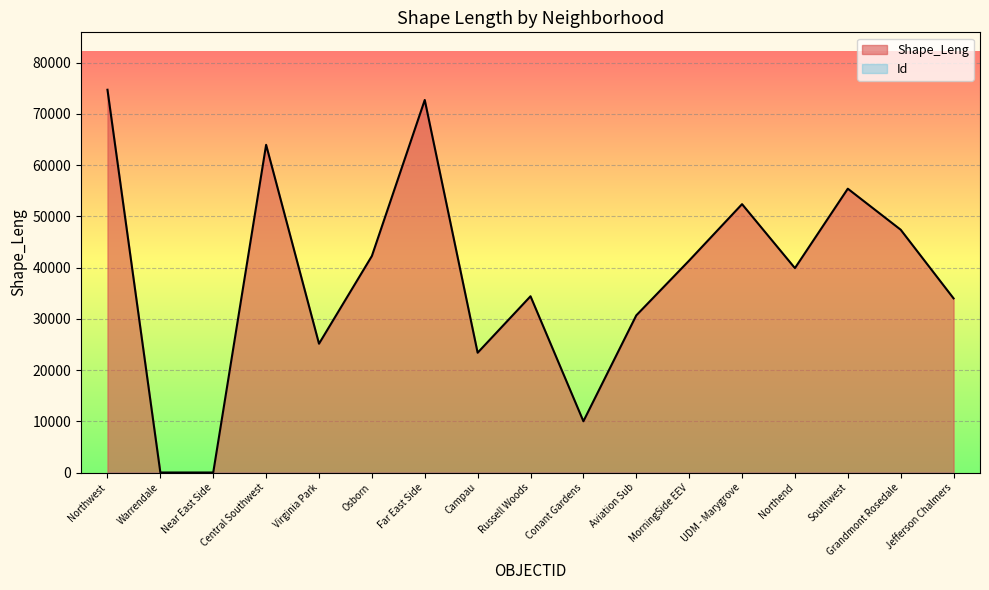

What is the label of the 17th point from the left?

Jefferson Chalmers